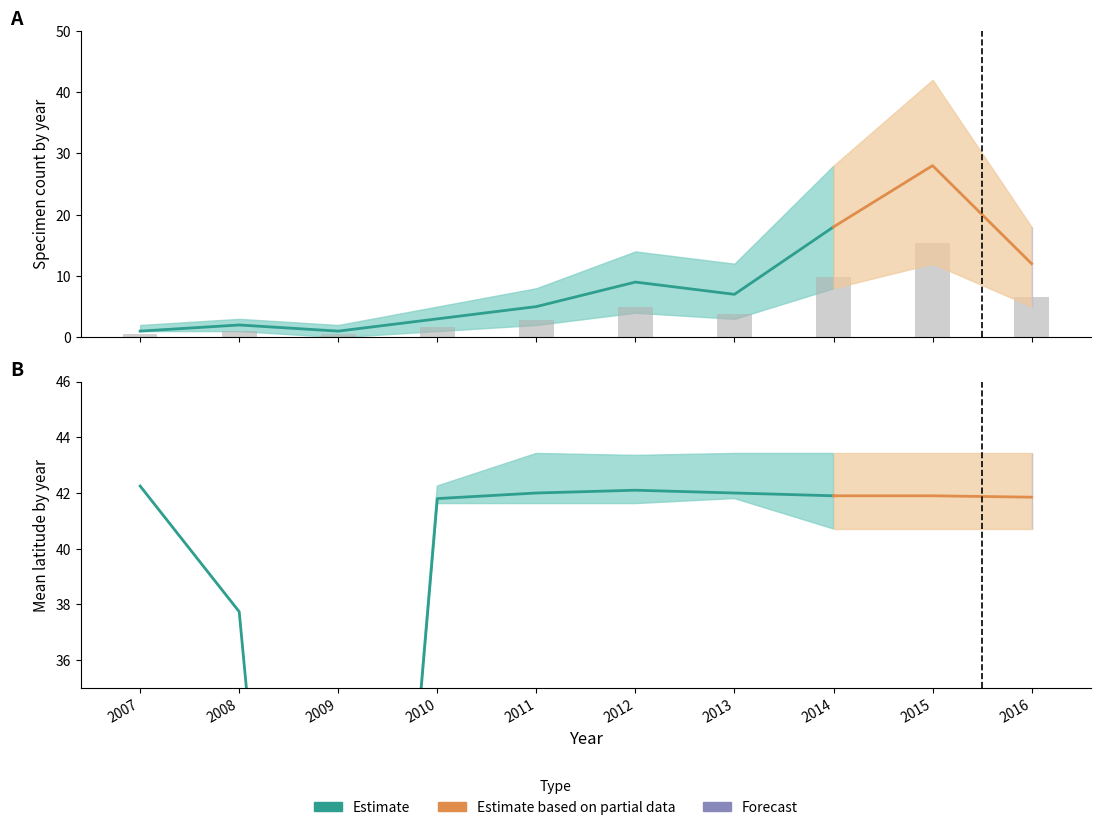

True or false: Count_upper has a value of 18.0 at 2016.

True